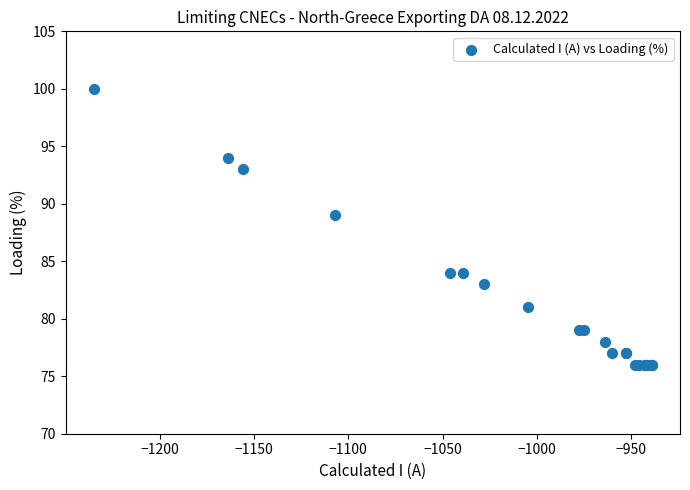

What Y value in the scatter plot is closest to 88?

89